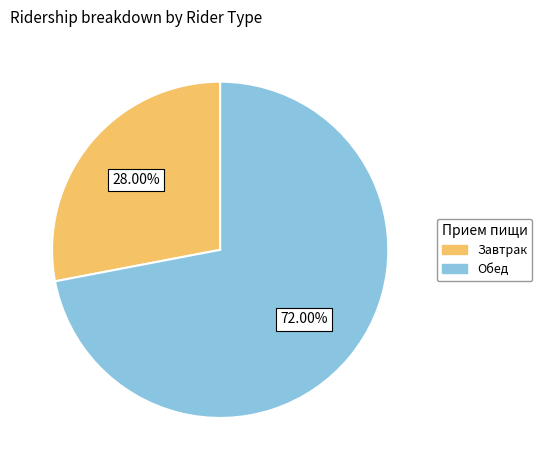

Combined, what portion of the pie is Обед and Завтрак?

100.0%